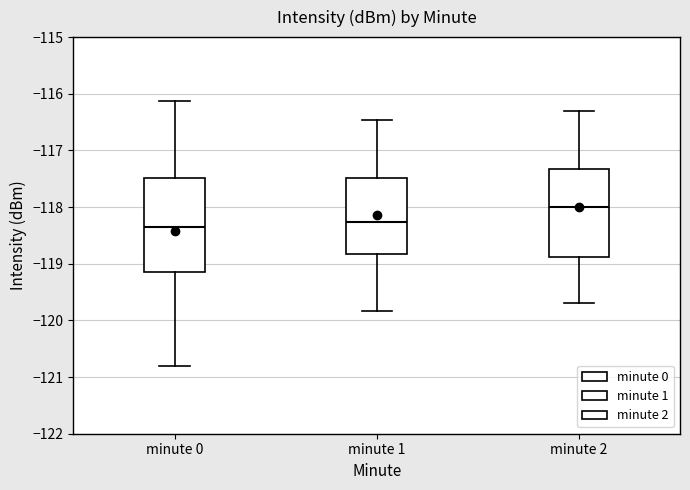

Which box has the highest median line?

minute 2